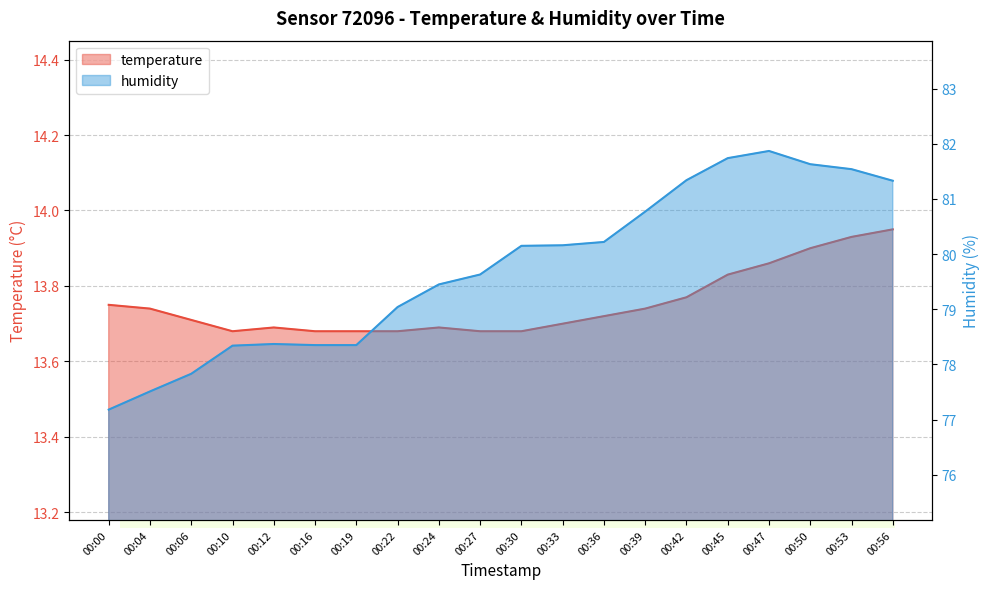

The value of humidity at 00:06 is 77.8. True or false?

True